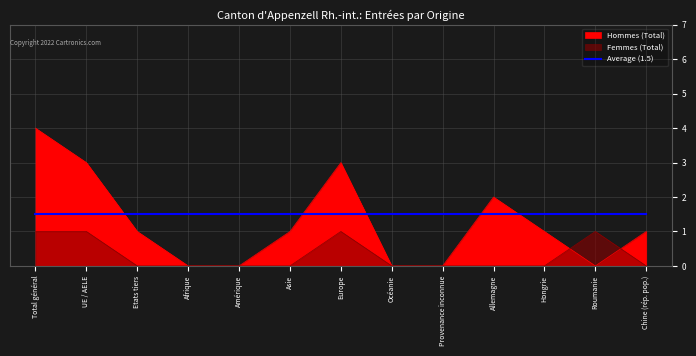

Is it true that Femmes (Total) equals 0 at Afrique?

True